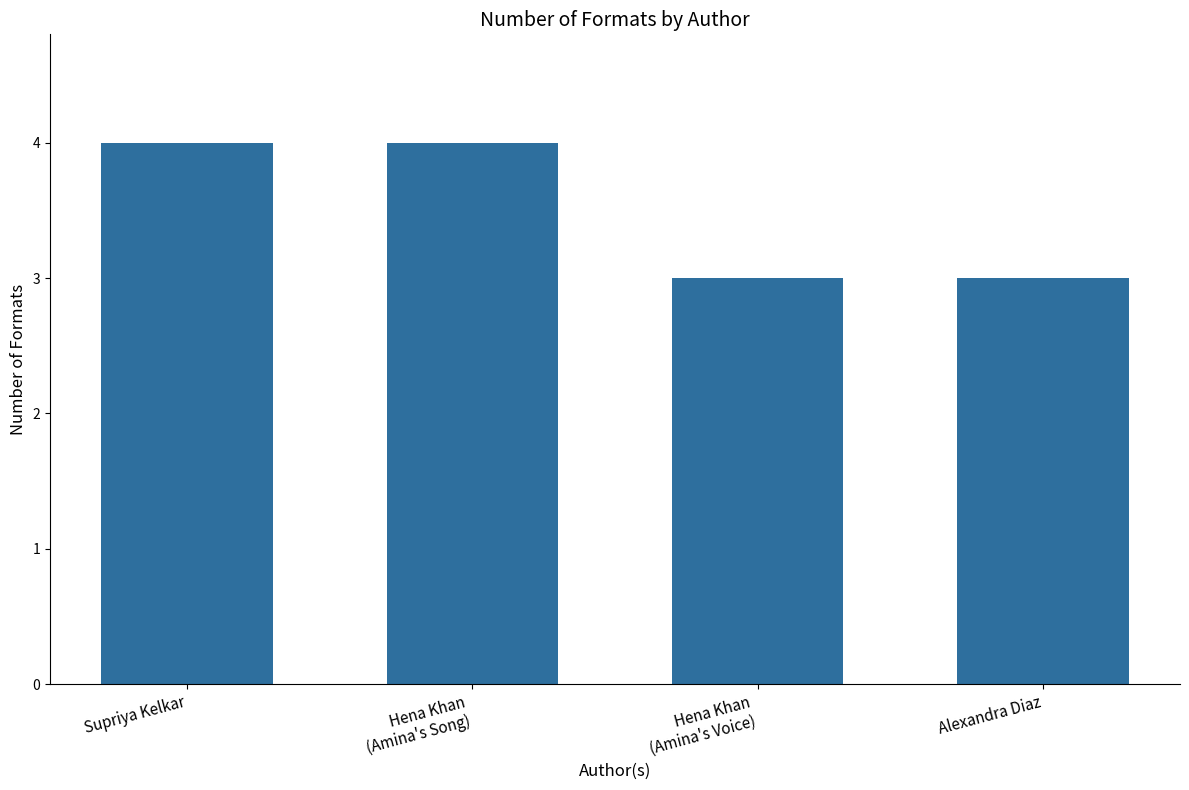

What is the value of the 4th bar from the left?

3